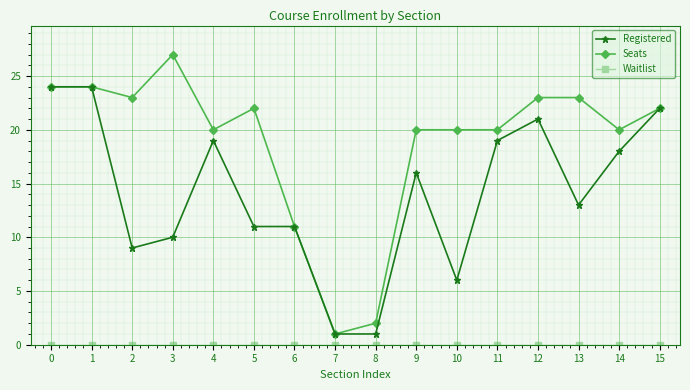

True or false: Registered has more than 2 points higher than both neighbors.

True